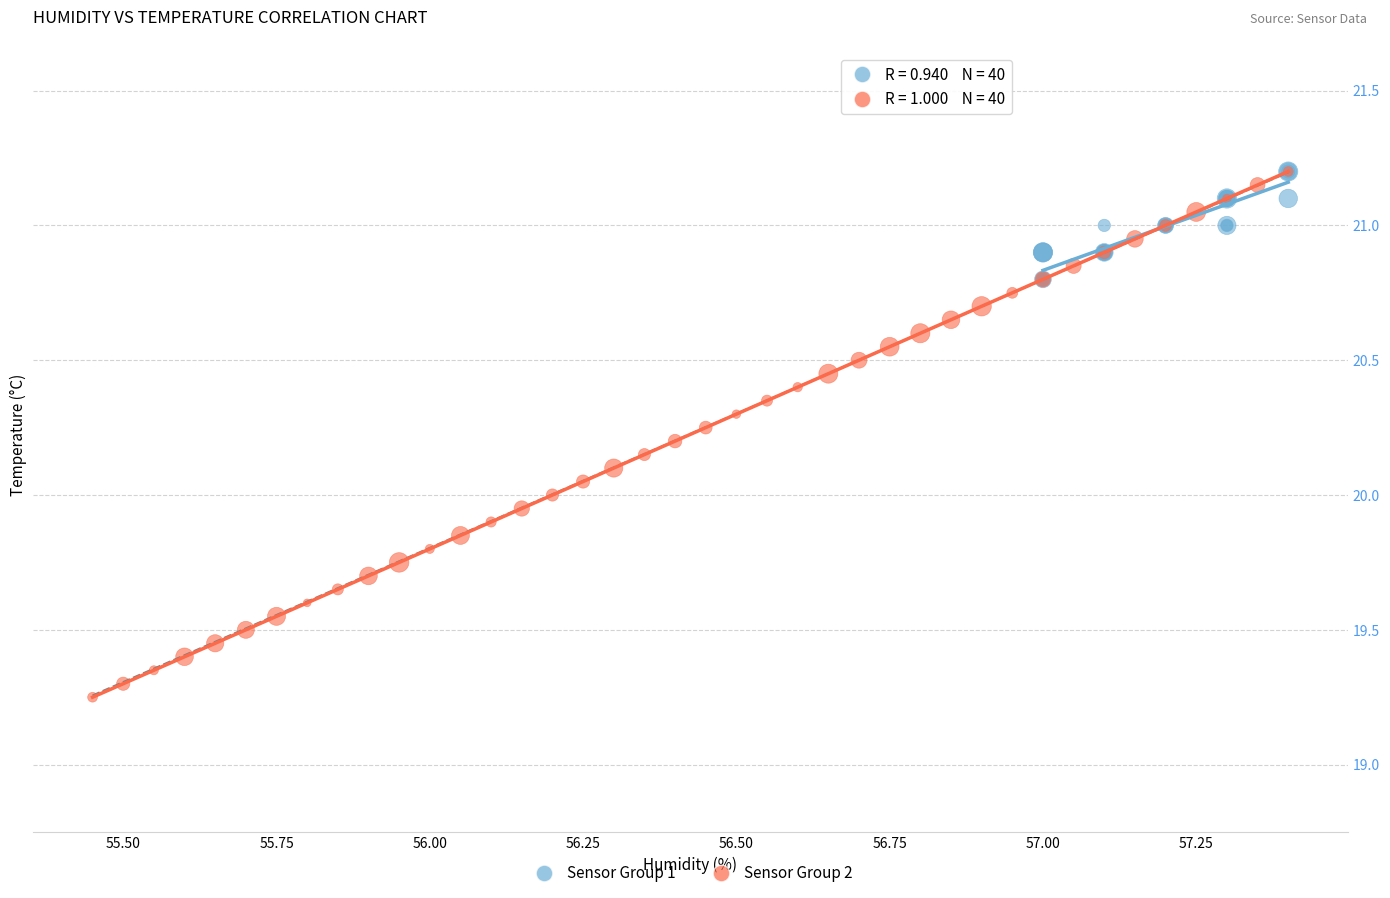

What are all the series names shown in the legend?

Sensor Group 1, Sensor Group 2